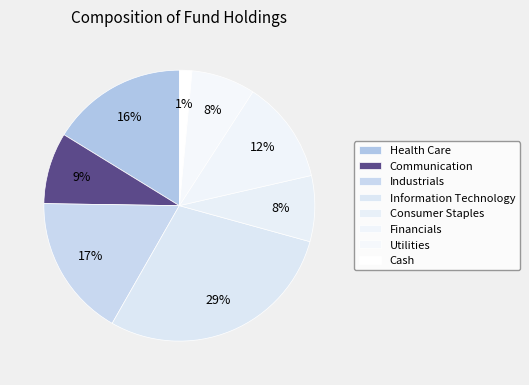

Count the number of slices in the pie.

8